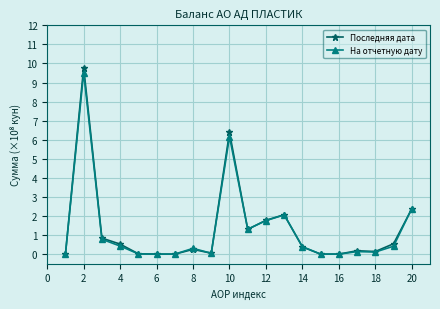

How many data points does each series have?

20